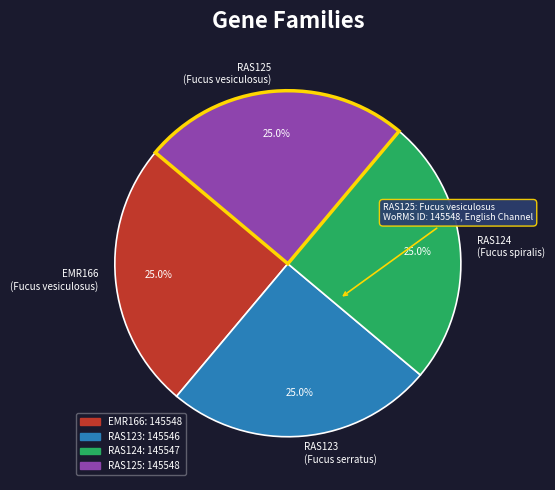

What percentage is the EMR166 slice, to the nearest percent?

25%